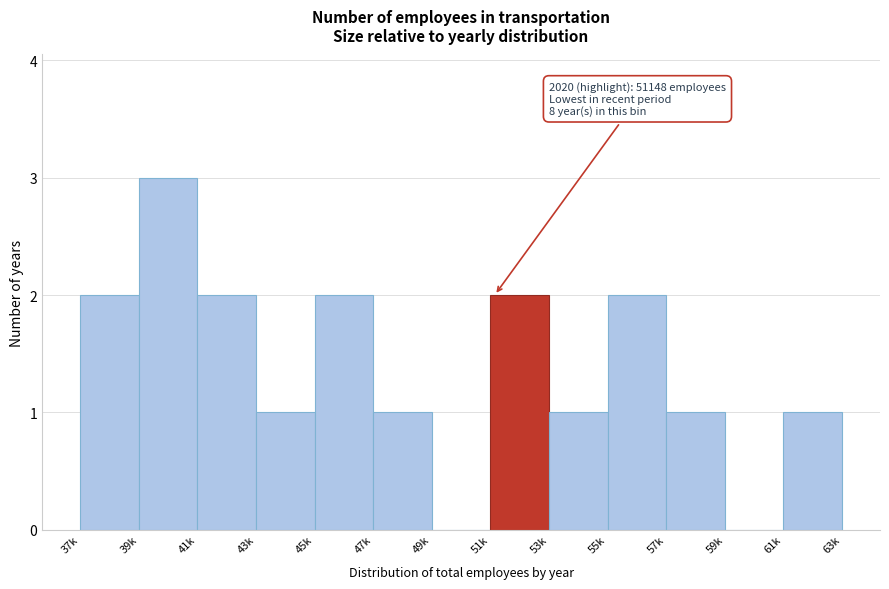

Reading left to right, transcribe all the data shown in this chart.

37k=2	39k=3	41k=2	43k=1	45k=2	47k=1	49k=0	51k=2	53k=1	55k=2	57k=1	59k=0	61k=1